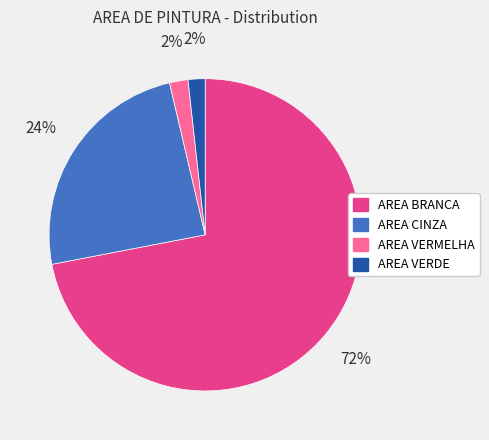

The AREA VERDE slice represents 9% of the pie. True or false?

False